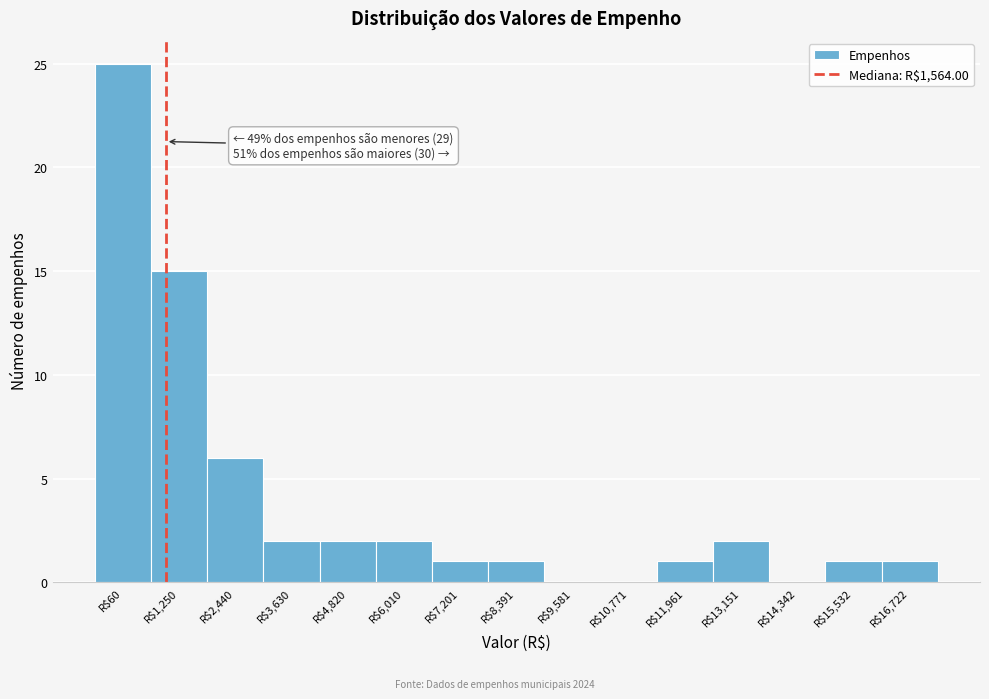

Where is the data nearest to the value 12?

R$1,250